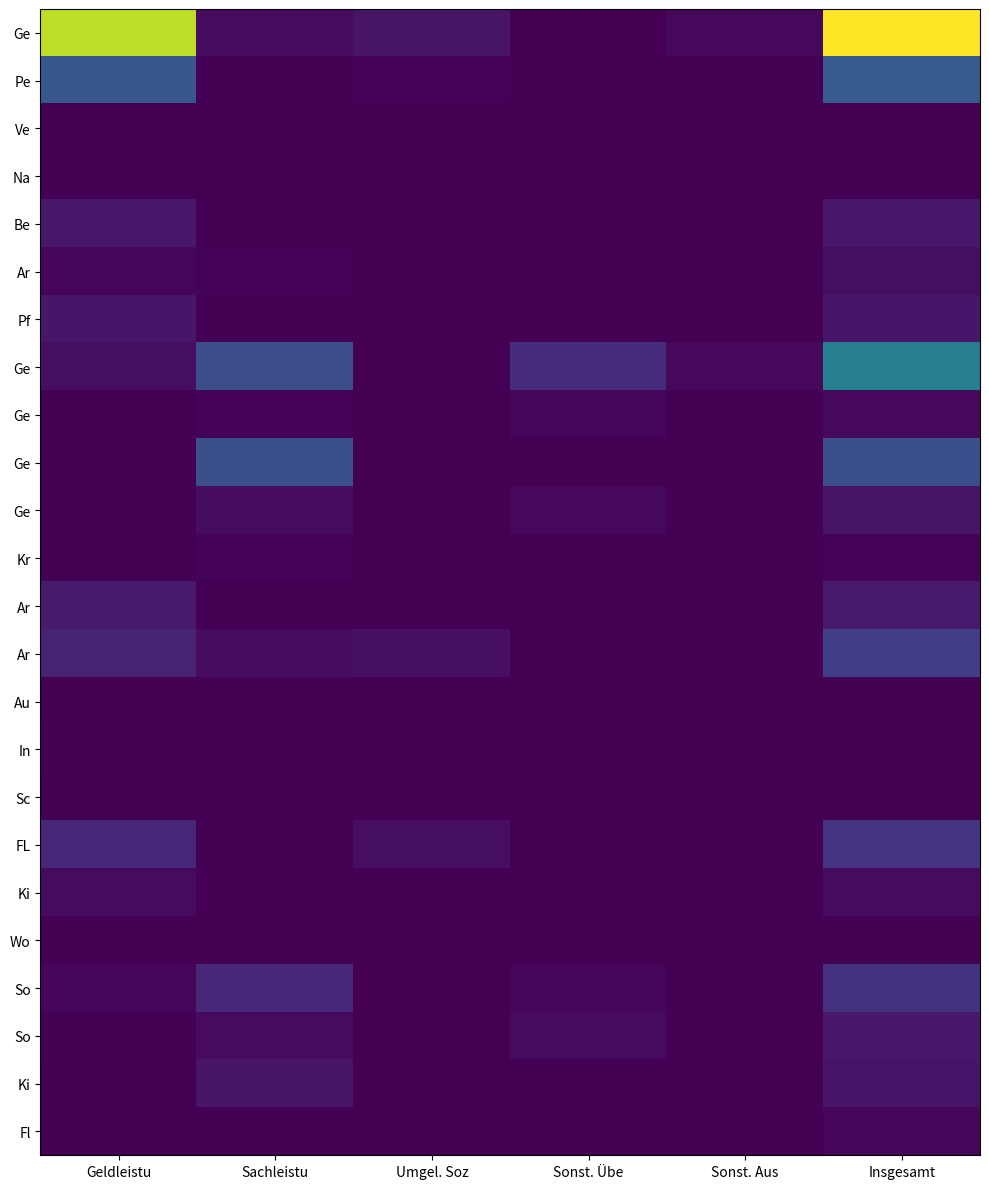

What is the total value across all series at Insgesamt?

127209.0